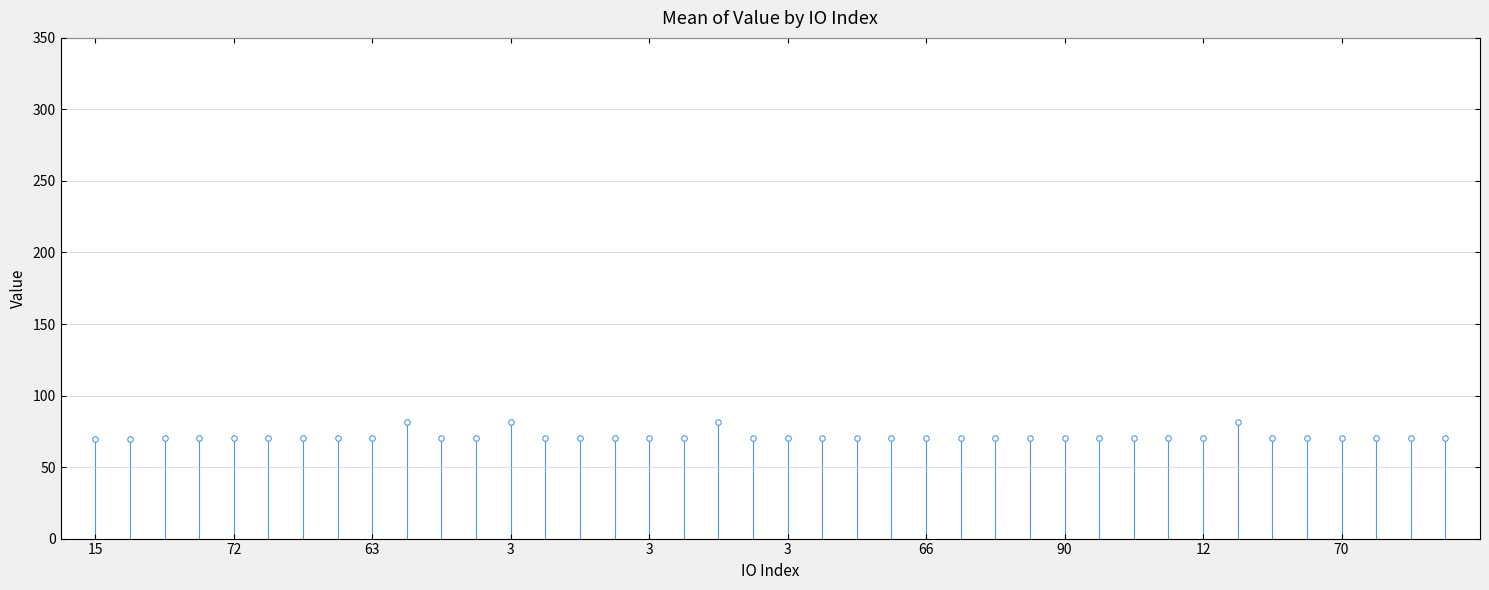

Approximately how many times larger is the value at 66 compared to 3?

1.0